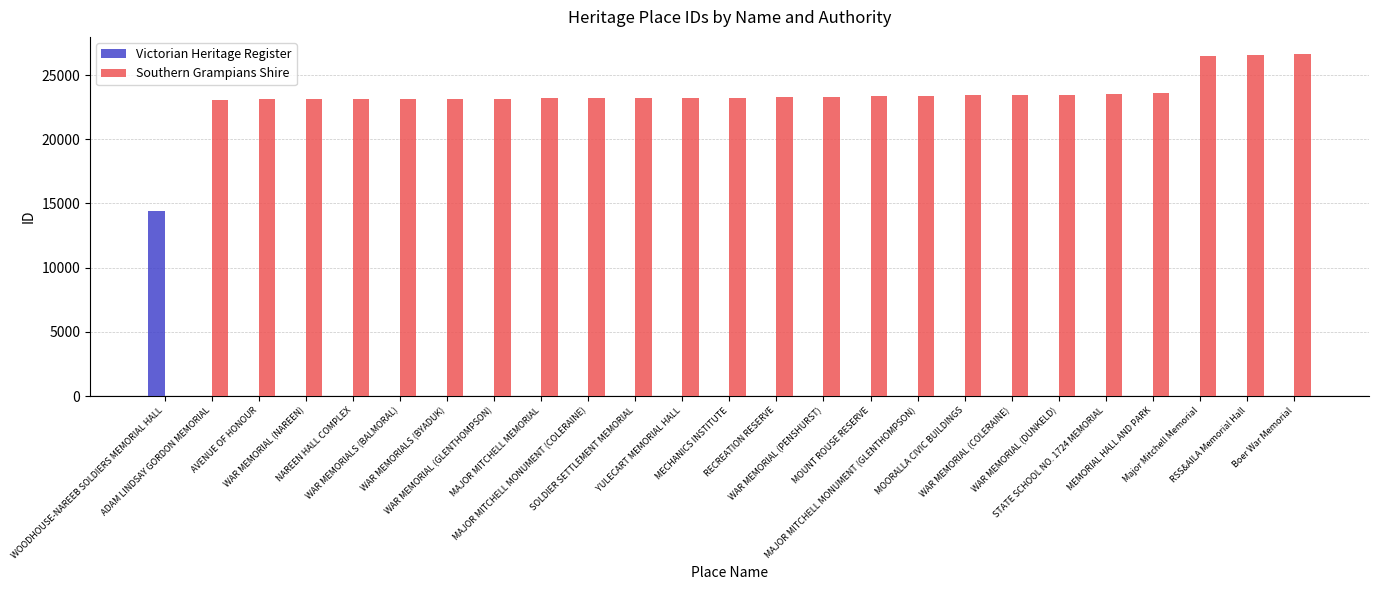

The value of Southern Grampians Shire at WAR MEMORIALS (BYADUK) is 23138. True or false?

True